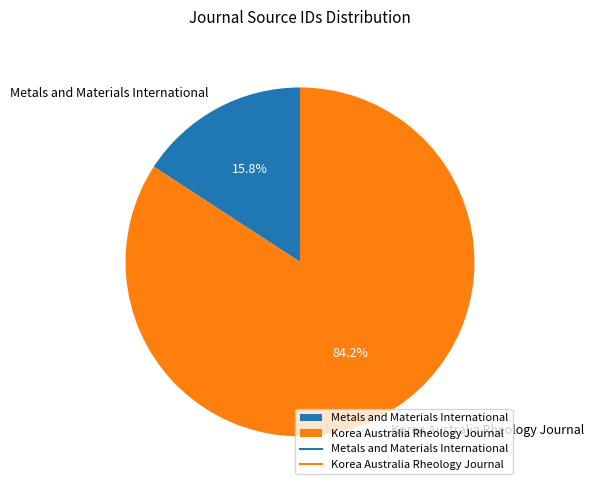

Which category has the biggest portion of the pie?

Korea Australia Rheology Journal